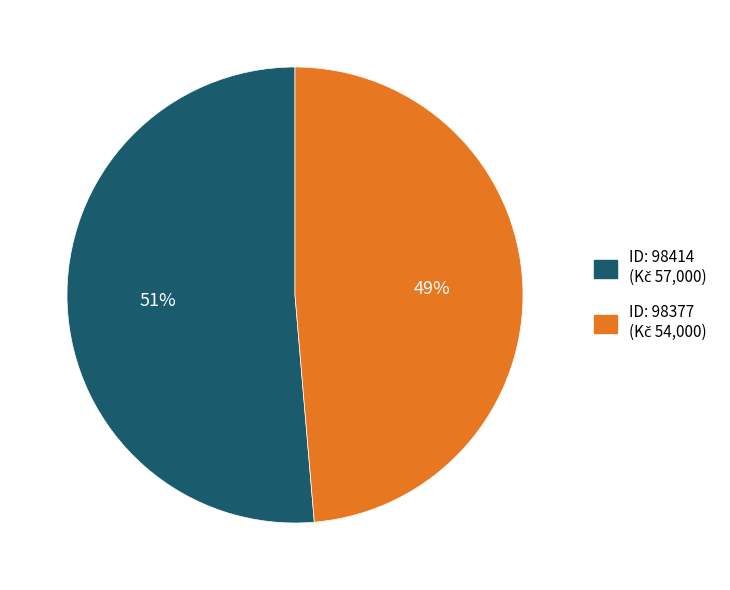

To the nearest percent, what is the average slice percentage?

50%